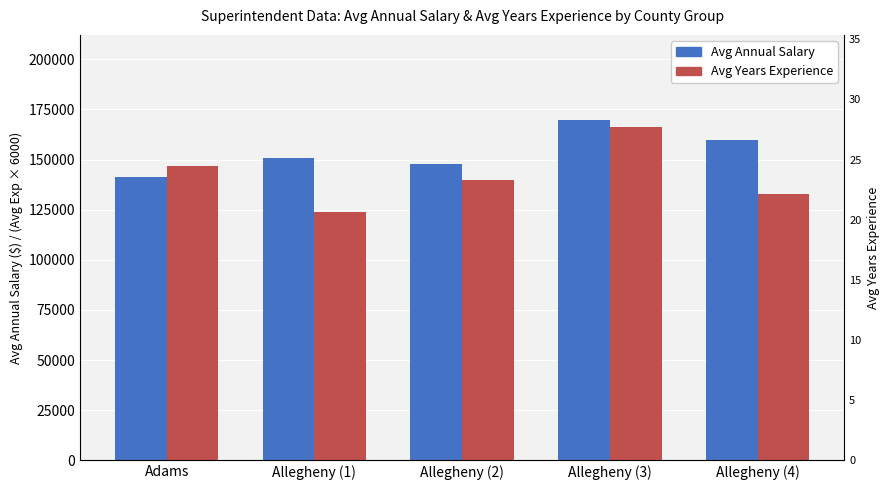

Which series has the largest range (max minus min)?

Avg Years Experience